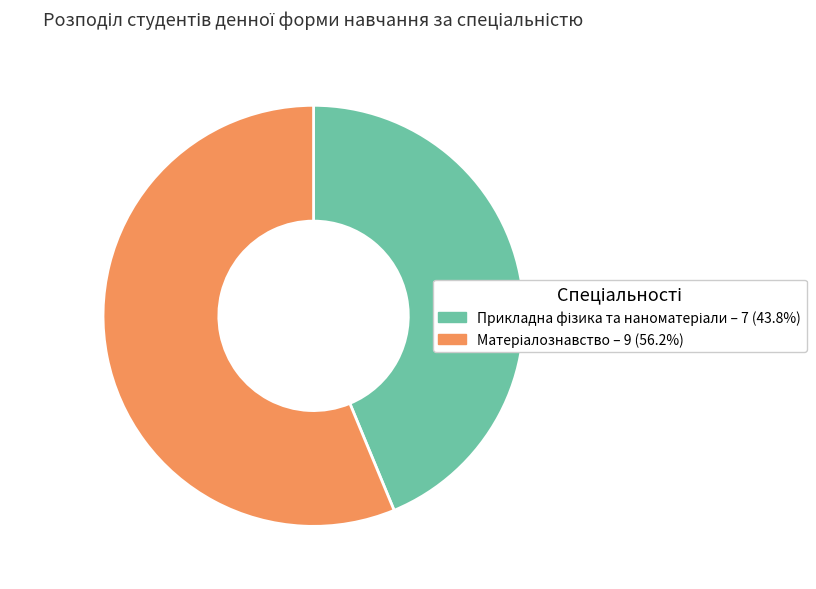

Is there a majority slice in this chart?

Yes